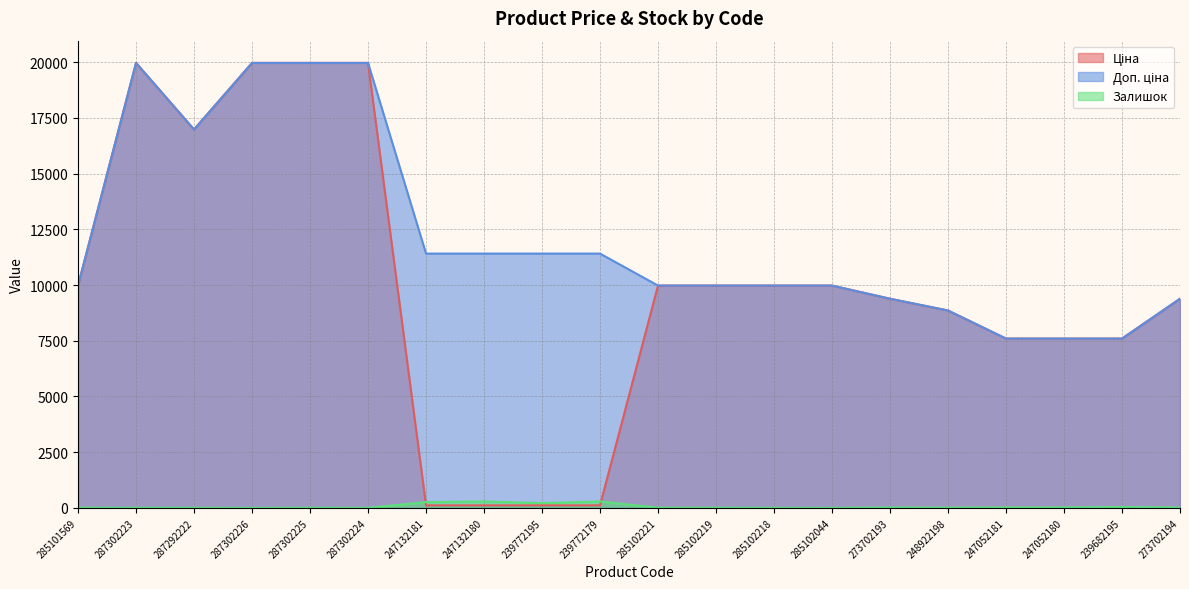

What is the difference between the Залишок values at 285102221 and 239772195?

207.0